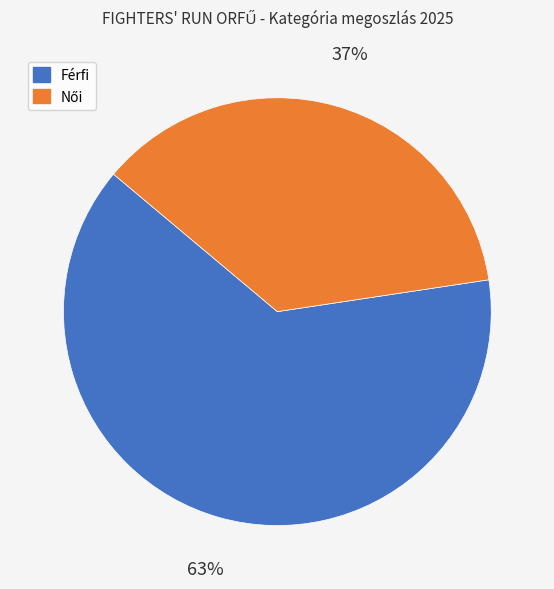

True or false: Férfi accounts for 63% of the total.

True